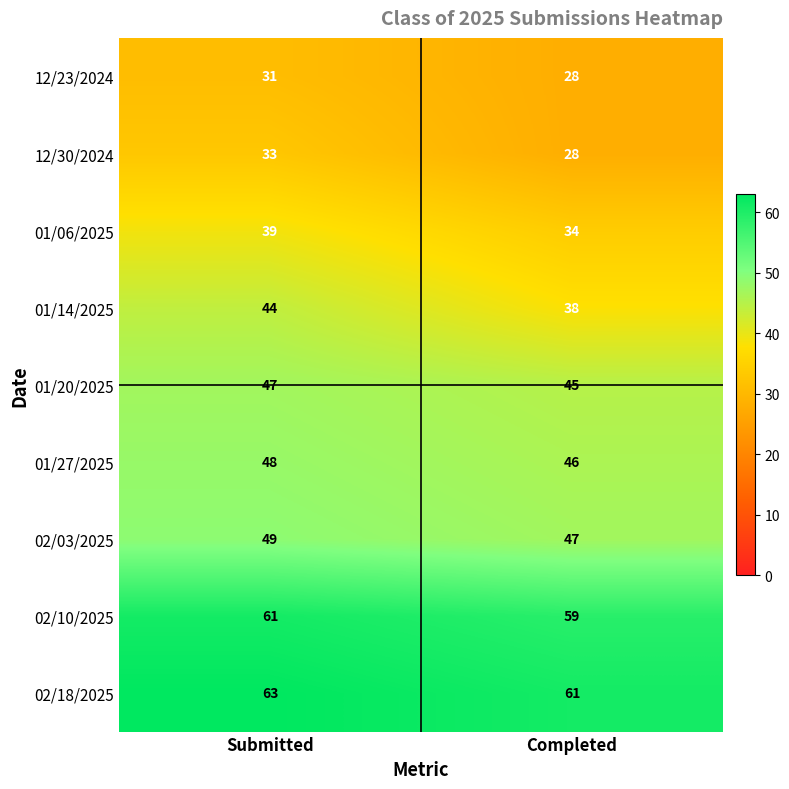

Reading left to right, extract all data points from this chart.

12/23/2024: 31	28
12/30/2024: 33	28
01/06/2025: 39	34
01/14/2025: 44	38
01/20/2025: 47	45
01/27/2025: 48	46
02/03/2025: 49	47
02/10/2025: 61	59
02/18/2025: 63	61